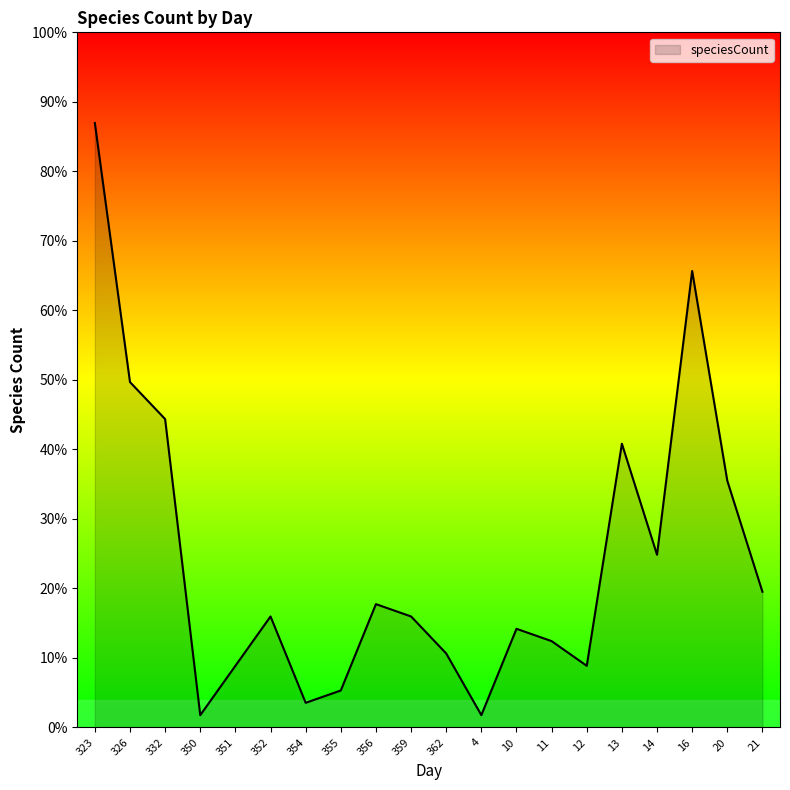

Reading left to right, extract all data points from this chart.

323=49	326=28	332=25	350=1	351=5	352=9	354=2	355=3	356=10	359=9	362=6	4=1	10=8	11=7	12=5	13=23	14=14	16=37	20=20	21=11